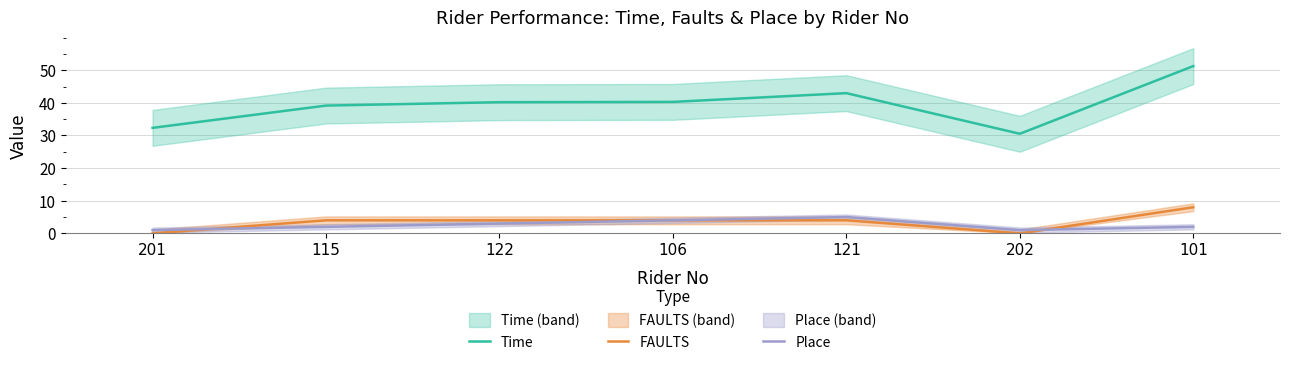

Reading left to right, extract all data points from this chart.

Time: 201=32.3	115=39.2	122=40.2	106=40.3	121=43.0	202=30.5	101=51.3
FAULTS: 201=0.0	115=4.0	122=4.0	106=4.0	121=4.0	202=0.0	101=8.0
Place: 201=1.0	115=2.0	122=3.0	106=4.0	121=5.0	202=1.0	101=2.0